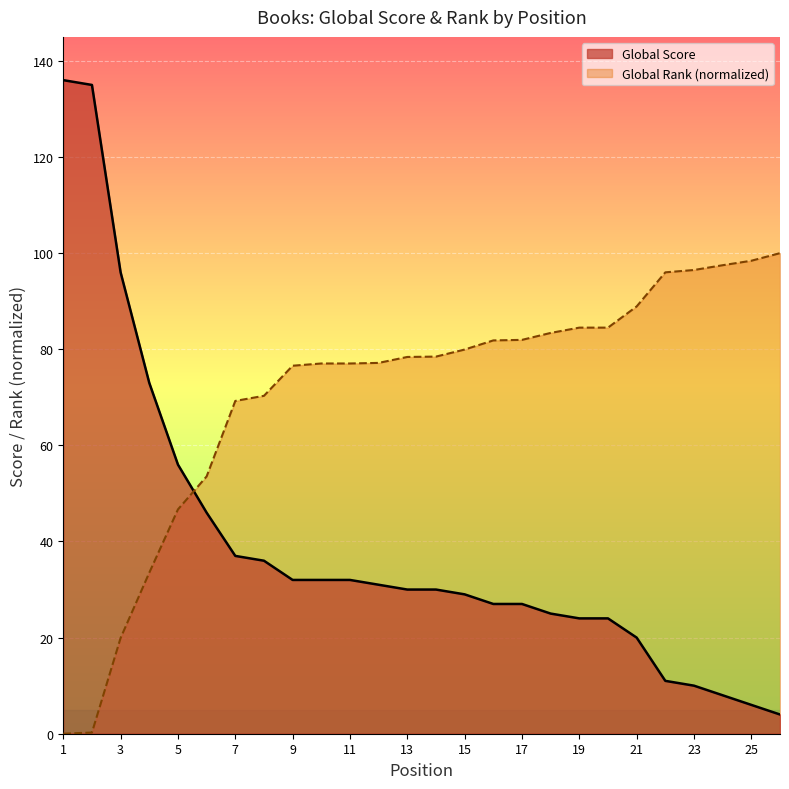

How many data points in Global Score are above 30?

12